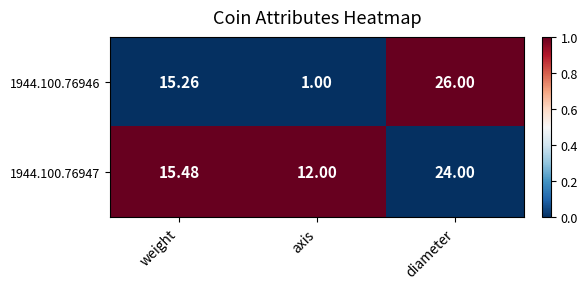

Which category has the highest value in the 1944.100.76946 series?

diameter